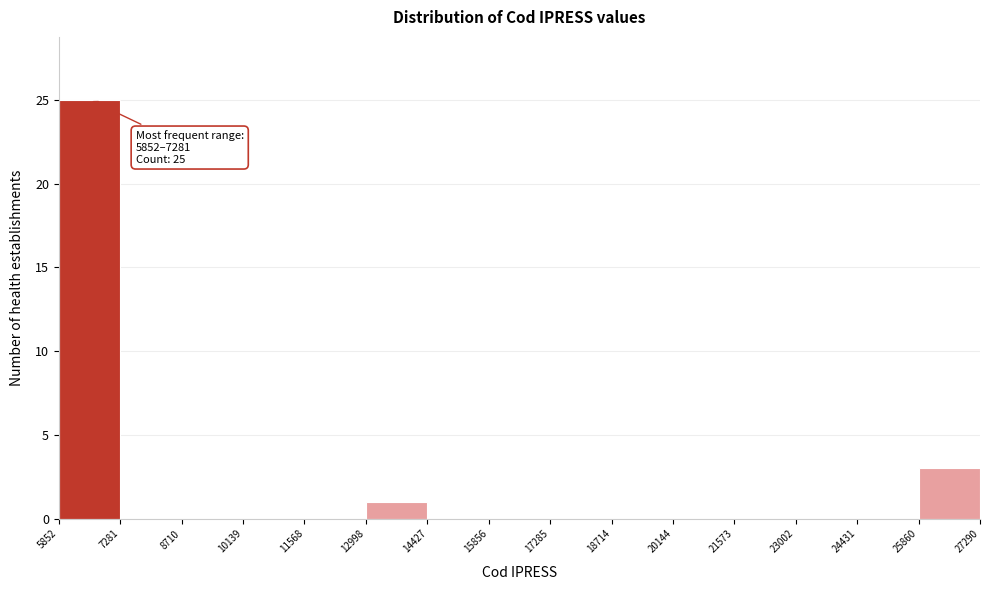

Which range on the x-axis has the tallest bar?

5852 to 7281